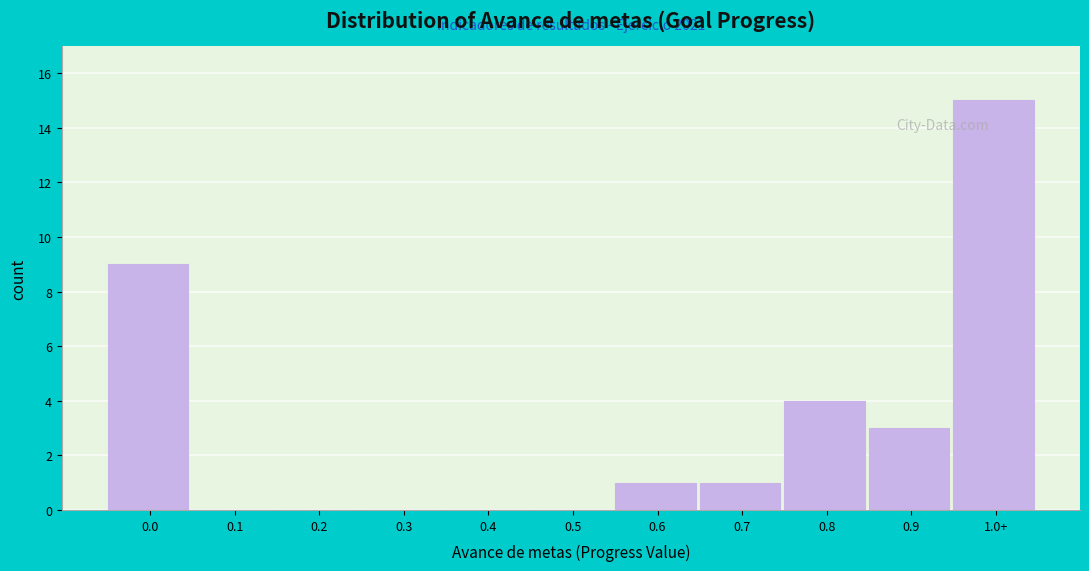

Reading right to left, what are all the values shown in this chart?

1.0+=15	0.9=3	0.8=4	0.7=1	0.6=1	0.5=0	0.4=0	0.3=0	0.2=0	0.1=0	0.0=9